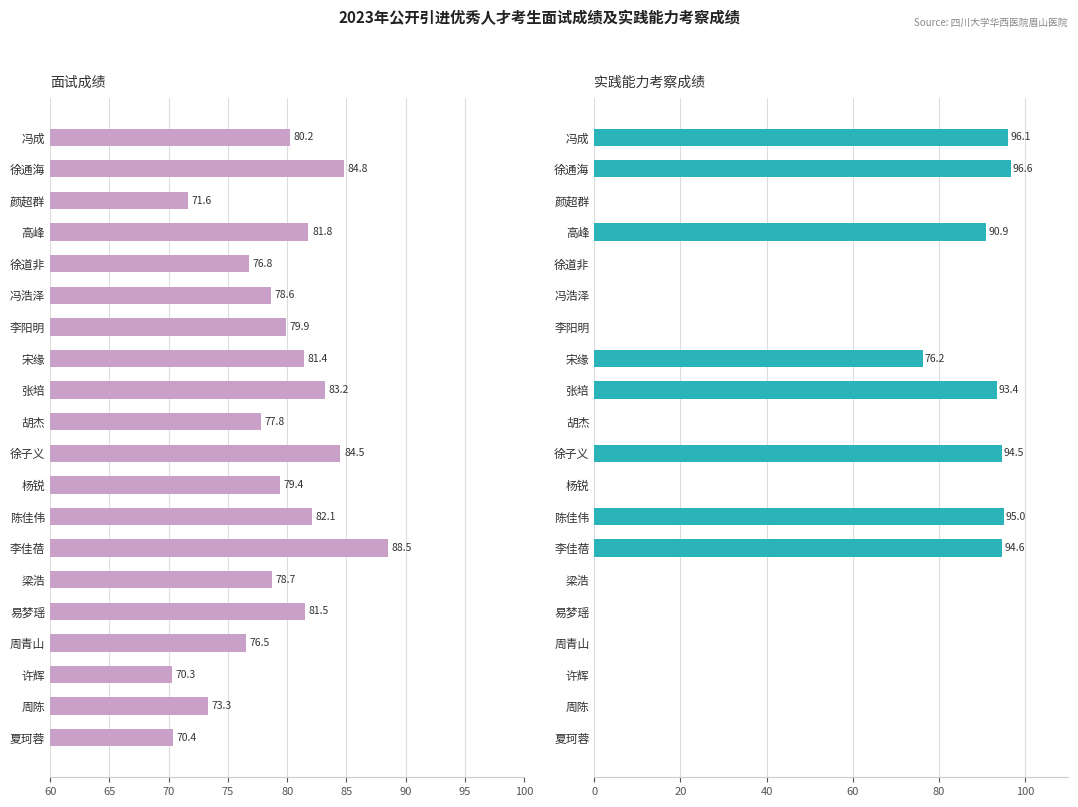

Rank the series at 梁浩 from lowest to highest value.

实践能力考察成绩, 面试成绩